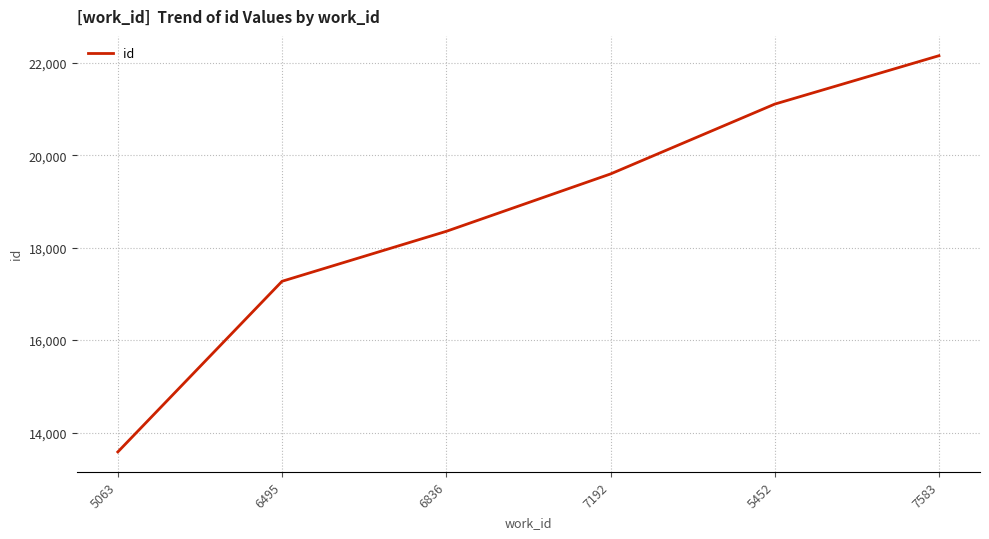

How many distinct data groups are displayed?

1